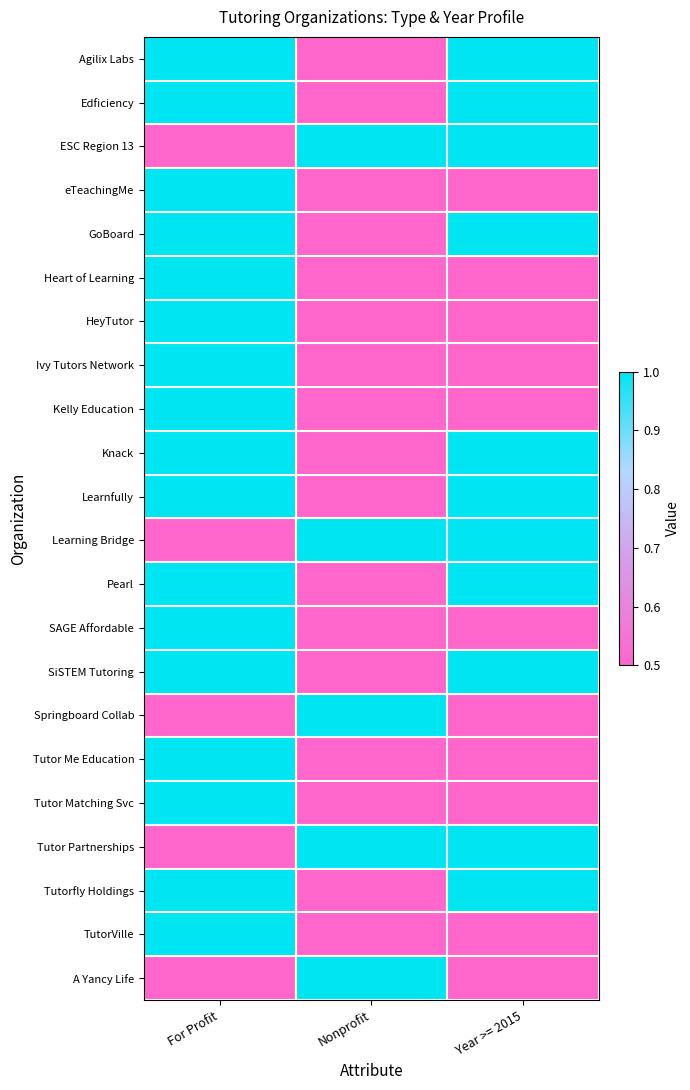

Reading left to right, list all the values displayed in this chart.

Agilix Labs: For Profit=1.0	Nonprofit=0.5	Year >= 2015=1.0
Edficiency: For Profit=1.0	Nonprofit=0.5	Year >= 2015=1.0
ESC Region 13: For Profit=0.5	Nonprofit=1.0	Year >= 2015=1.0
eTeachingMe: For Profit=1.0	Nonprofit=0.5	Year >= 2015=0.5
GoBoard: For Profit=1.0	Nonprofit=0.5	Year >= 2015=1.0
Heart of Learning: For Profit=1.0	Nonprofit=0.5	Year >= 2015=0.5
HeyTutor: For Profit=1.0	Nonprofit=0.5	Year >= 2015=0.5
Ivy Tutors Network: For Profit=1.0	Nonprofit=0.5	Year >= 2015=0.5
Kelly Education: For Profit=1.0	Nonprofit=0.5	Year >= 2015=0.5
Knack: For Profit=1.0	Nonprofit=0.5	Year >= 2015=1.0
Learnfully: For Profit=1.0	Nonprofit=0.5	Year >= 2015=1.0
Learning Bridge: For Profit=0.5	Nonprofit=1.0	Year >= 2015=1.0
Pearl: For Profit=1.0	Nonprofit=0.5	Year >= 2015=1.0
SAGE Affordable: For Profit=1.0	Nonprofit=0.5	Year >= 2015=0.5
SiSTEM Tutoring: For Profit=1.0	Nonprofit=0.5	Year >= 2015=1.0
Springboard Collab: For Profit=0.5	Nonprofit=1.0	Year >= 2015=0.5
Tutor Me Education: For Profit=1.0	Nonprofit=0.5	Year >= 2015=0.5
Tutor Matching Svc: For Profit=1.0	Nonprofit=0.5	Year >= 2015=0.5
Tutor Partnerships: For Profit=0.5	Nonprofit=1.0	Year >= 2015=1.0
Tutorfly Holdings: For Profit=1.0	Nonprofit=0.5	Year >= 2015=1.0
TutorVille: For Profit=1.0	Nonprofit=0.5	Year >= 2015=0.5
A Yancy Life: For Profit=0.5	Nonprofit=1.0	Year >= 2015=0.5